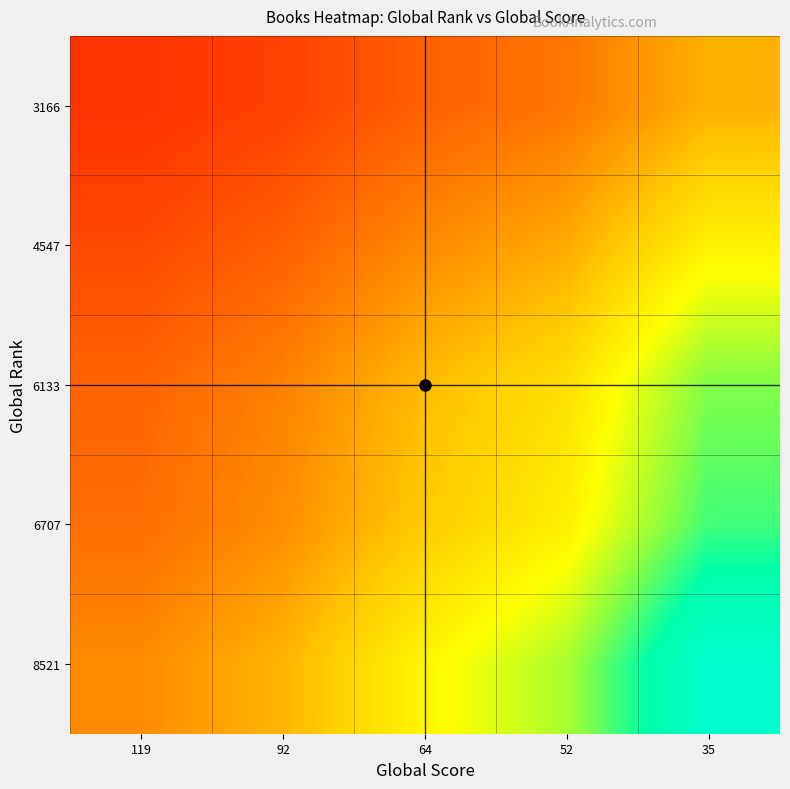

At how many categories does at least one series exceed 0?

5